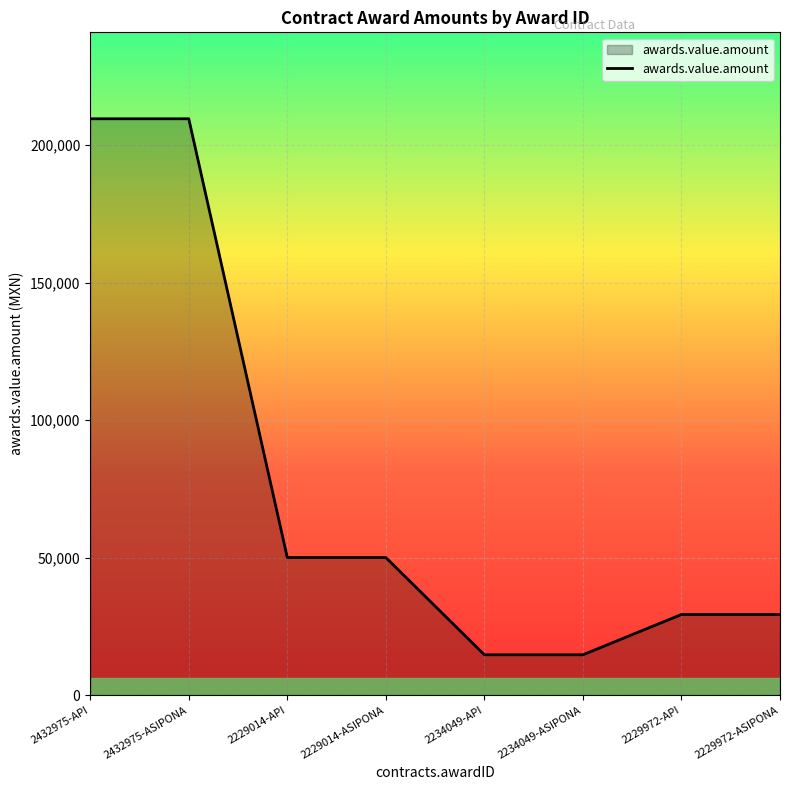

What is the change in value from 2432975-API to 2229972-ASIPONA?

-180229.9